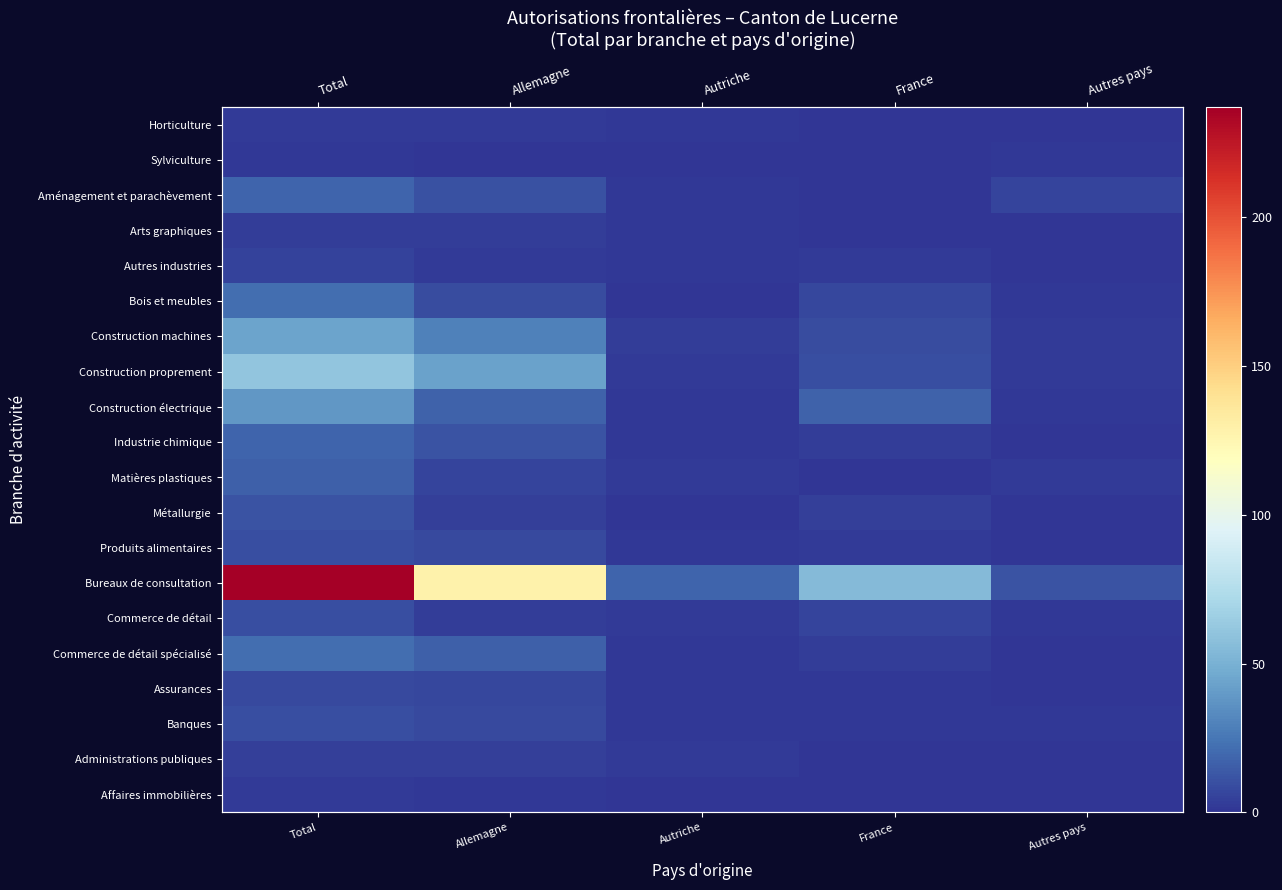

Which label corresponds to the largest value in the chart?

Total